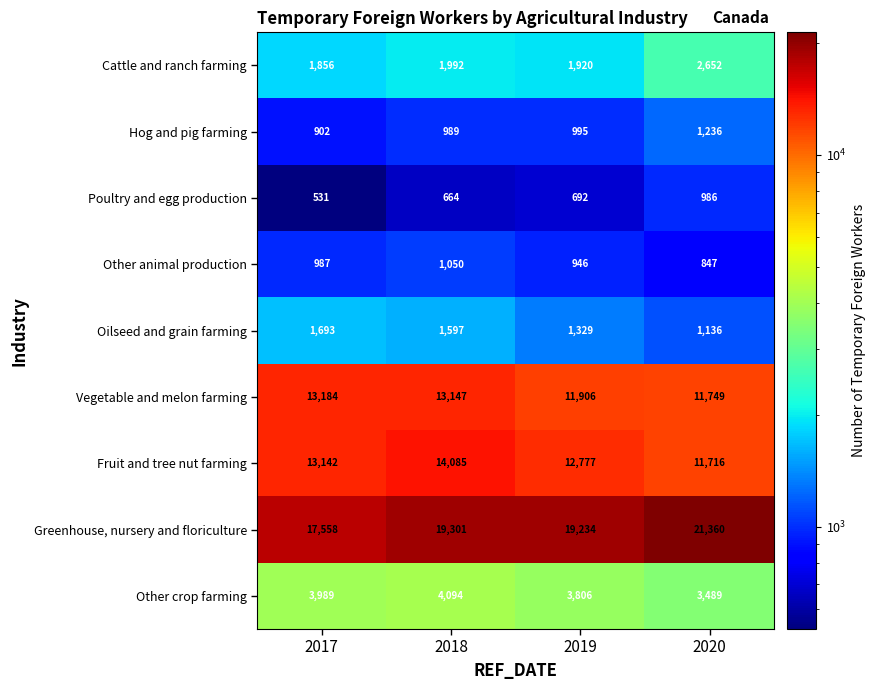

What is the sum of all Other crop farming values?

15378